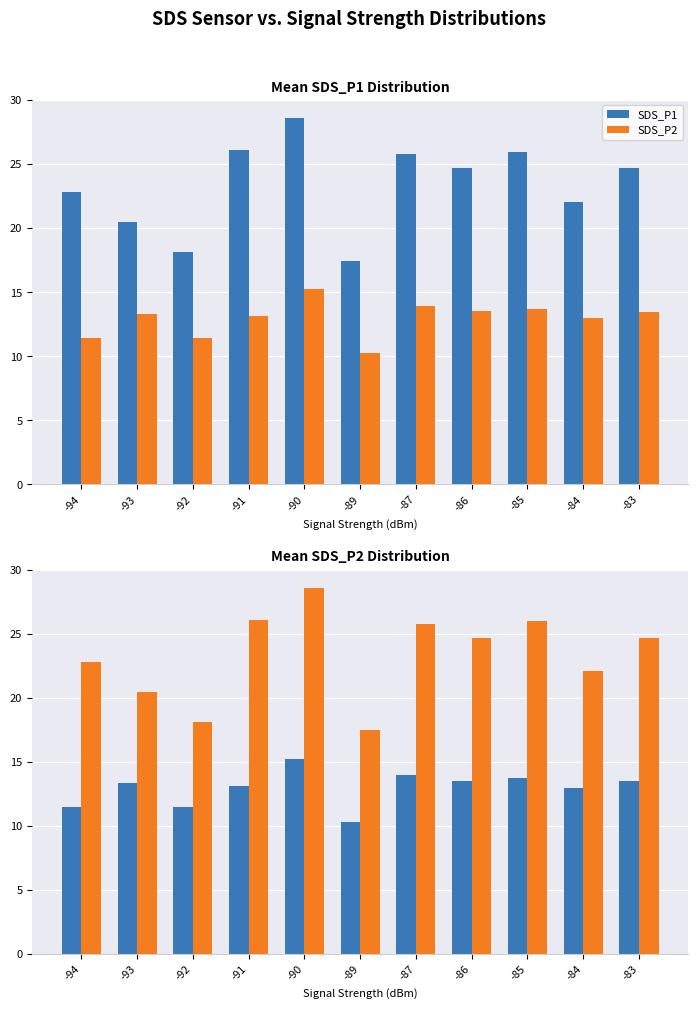

What is the value of the SDS_P2 bar at the 11th from the left?

24.7